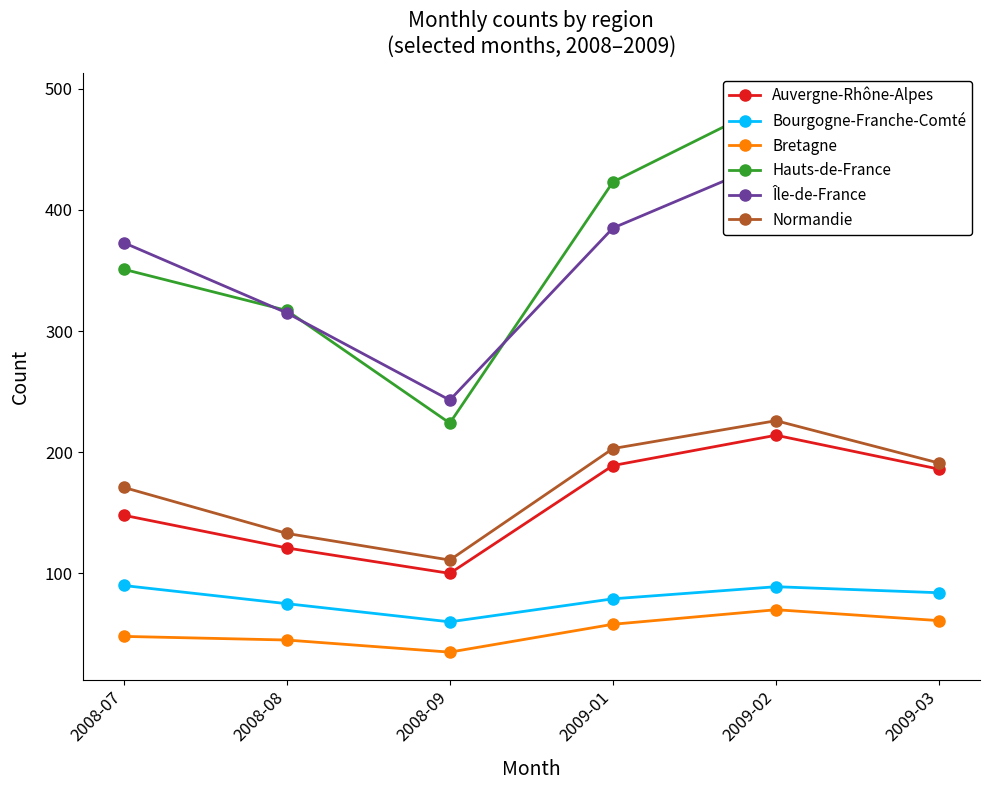

Reading left to right, list all the values displayed in this chart.

Auvergne-Rhône-Alpes: 148	121	100	189	214	186
Bourgogne-Franche-Comté: 90	75	60	79	89	84
Bretagne: 48	45	35	58	70	61
Hauts-de-France: 351	317	224	423	490	452
Île-de-France: 373	315	243	385	442	404
Normandie: 171	133	111	203	226	191